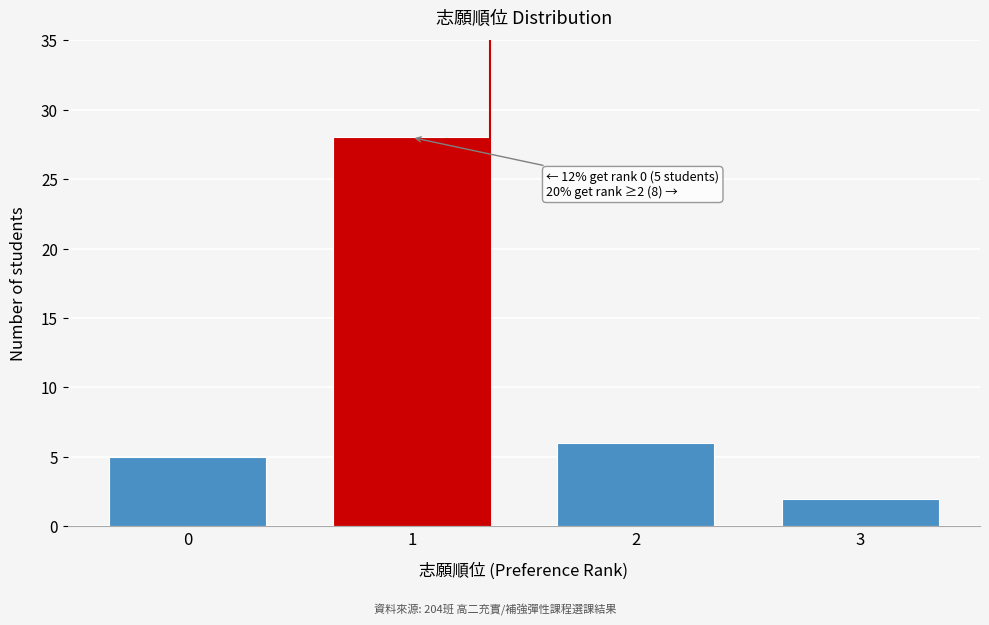

Reading left to right, extract all data points from this chart.

5	28	6	2